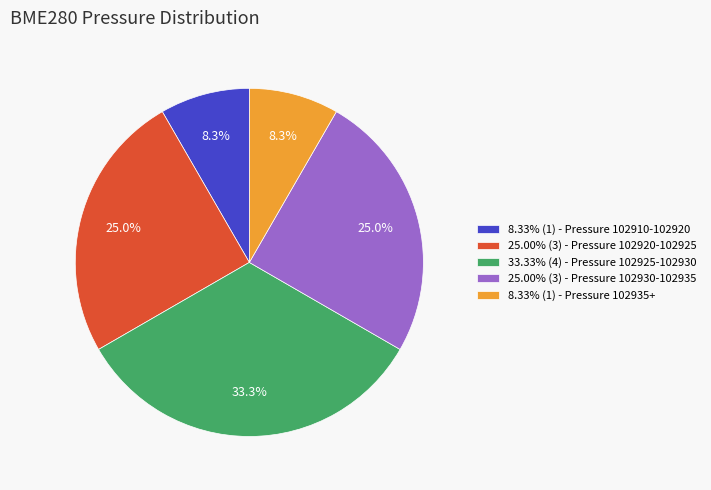

How many segments does this pie chart have?

5